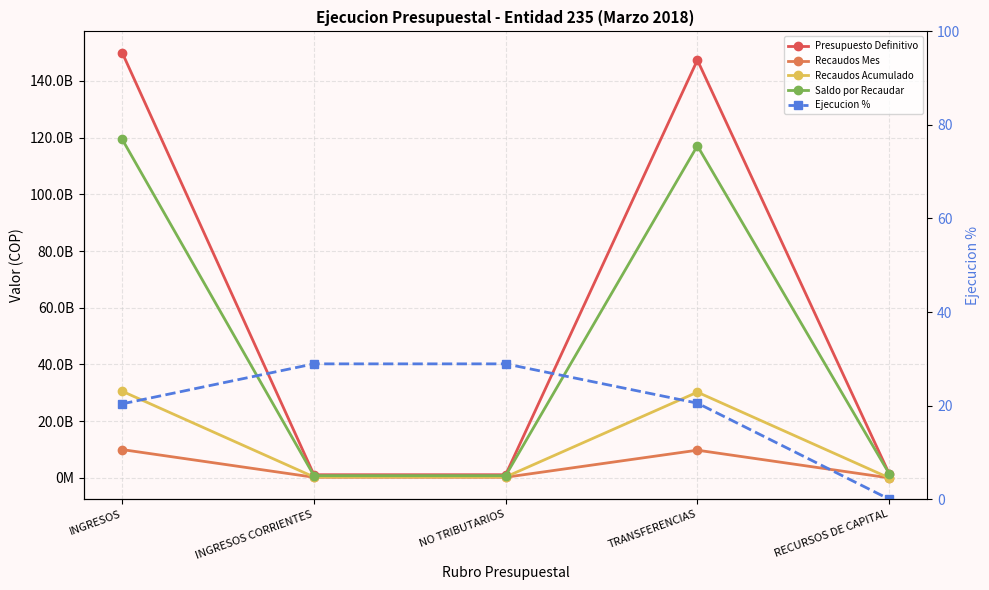

How many lines are shown in the chart?

5